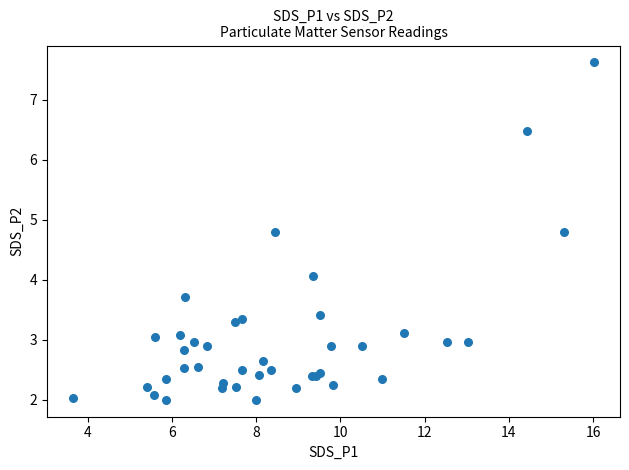

What Y value in the scatter plot is closest to 4?

4.1